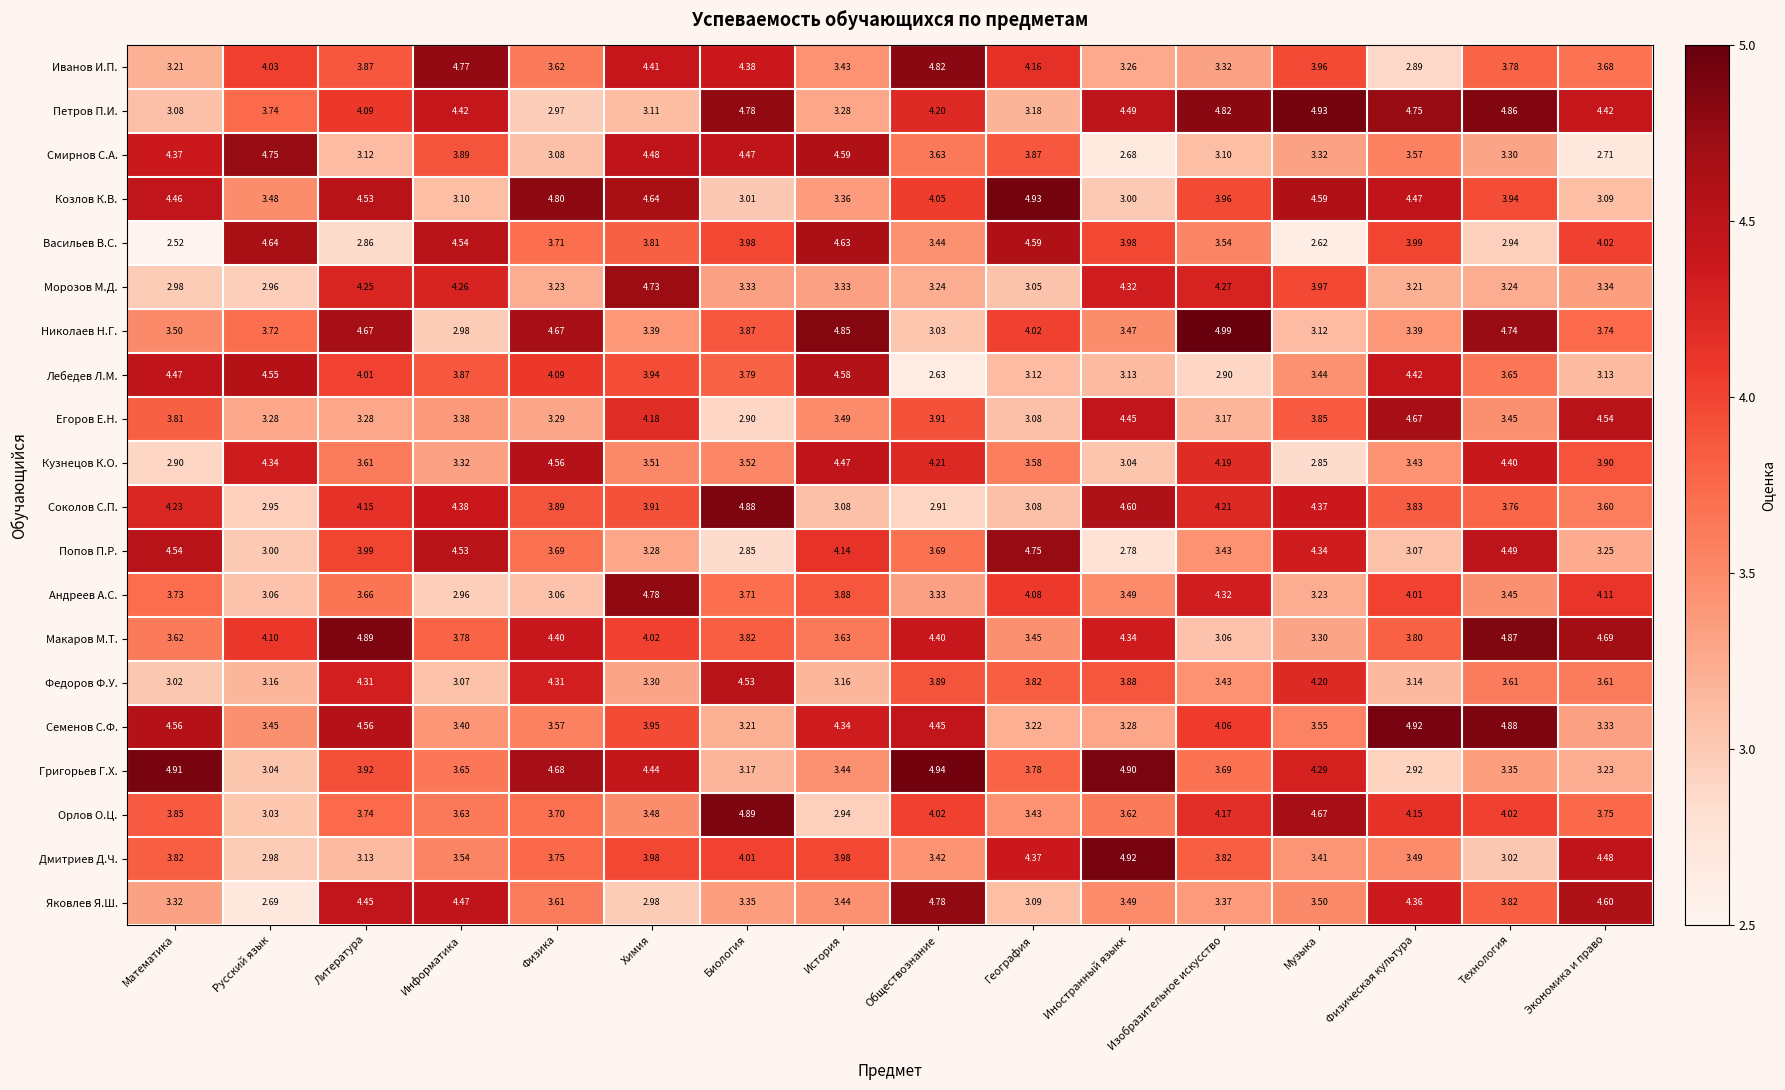

What is the difference between the highest and lowest values at Информатика?

1.8